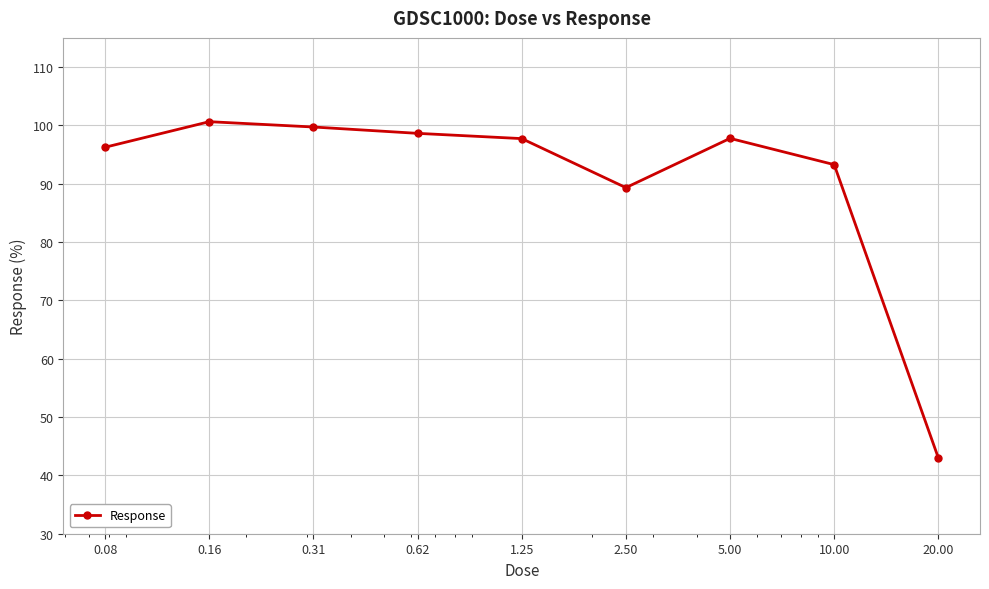

What is the difference between the second highest and second lowest values?

10.4